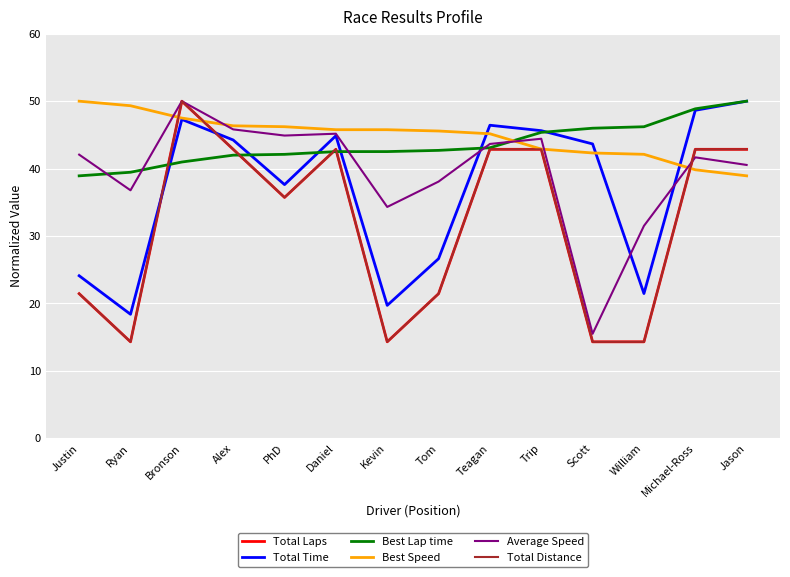

Which has a higher value, Scott or Michael-Ross?

Michael-Ross